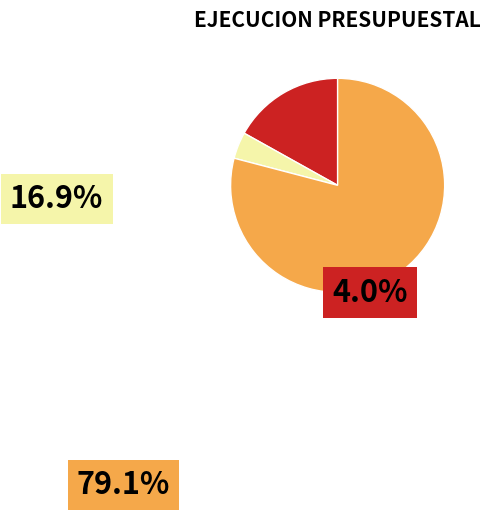

Does any single category account for the majority?

Yes